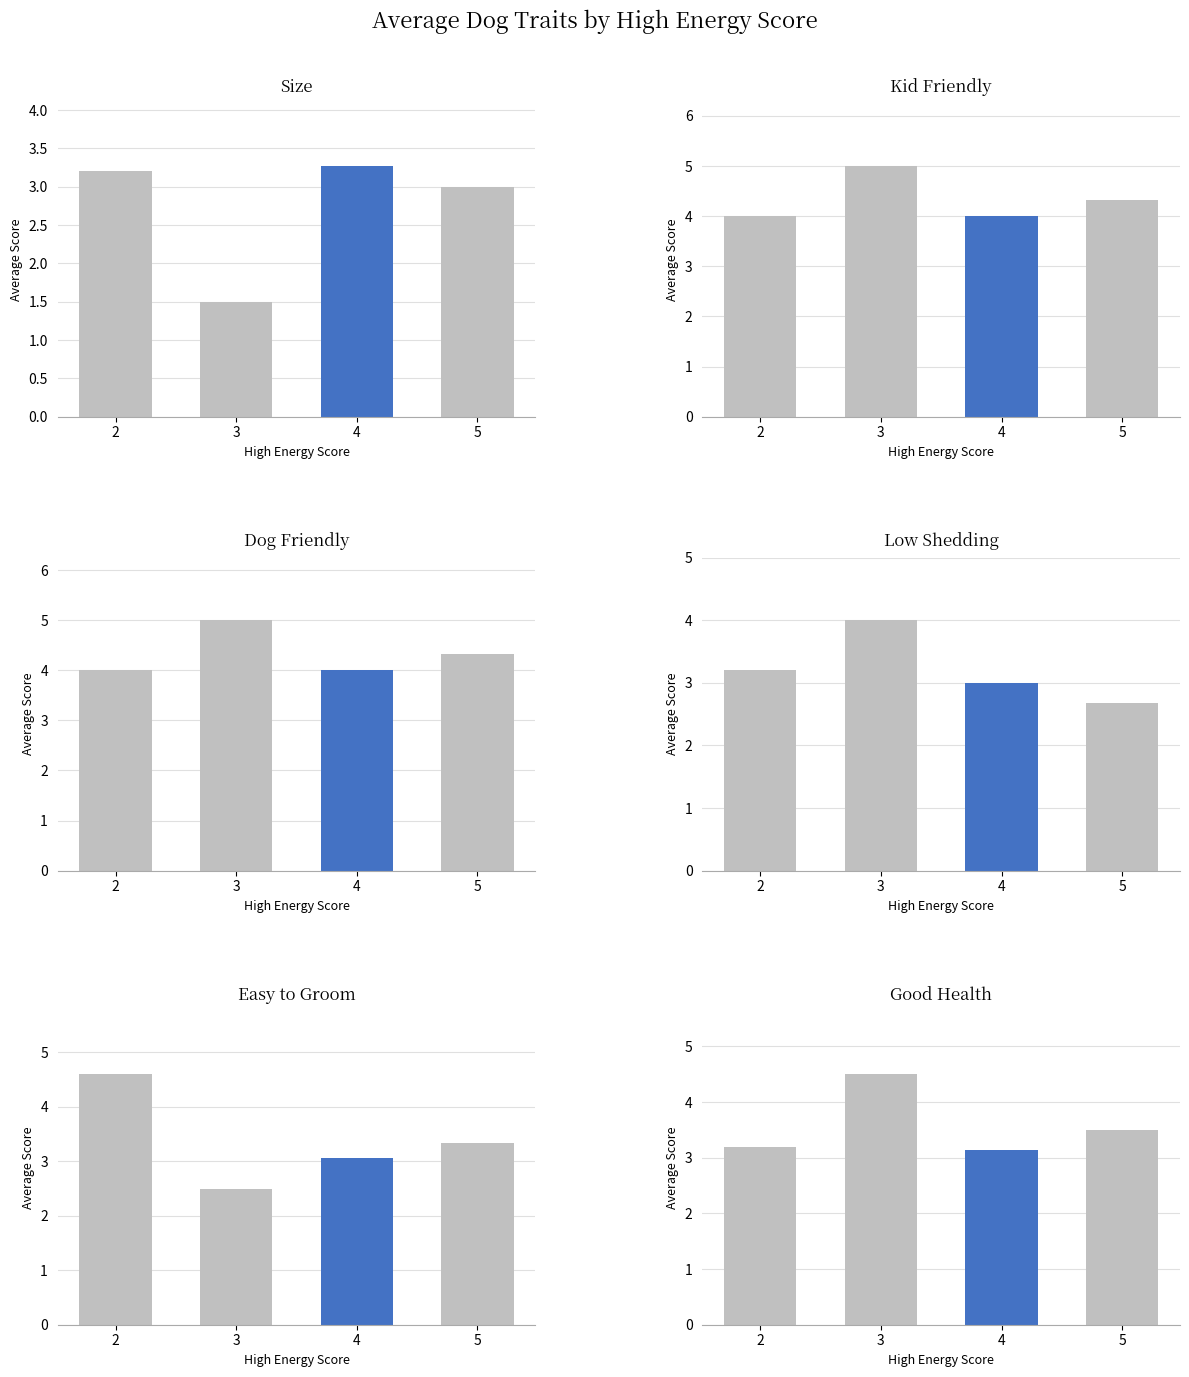

Between 2 and 4, which is larger?

4